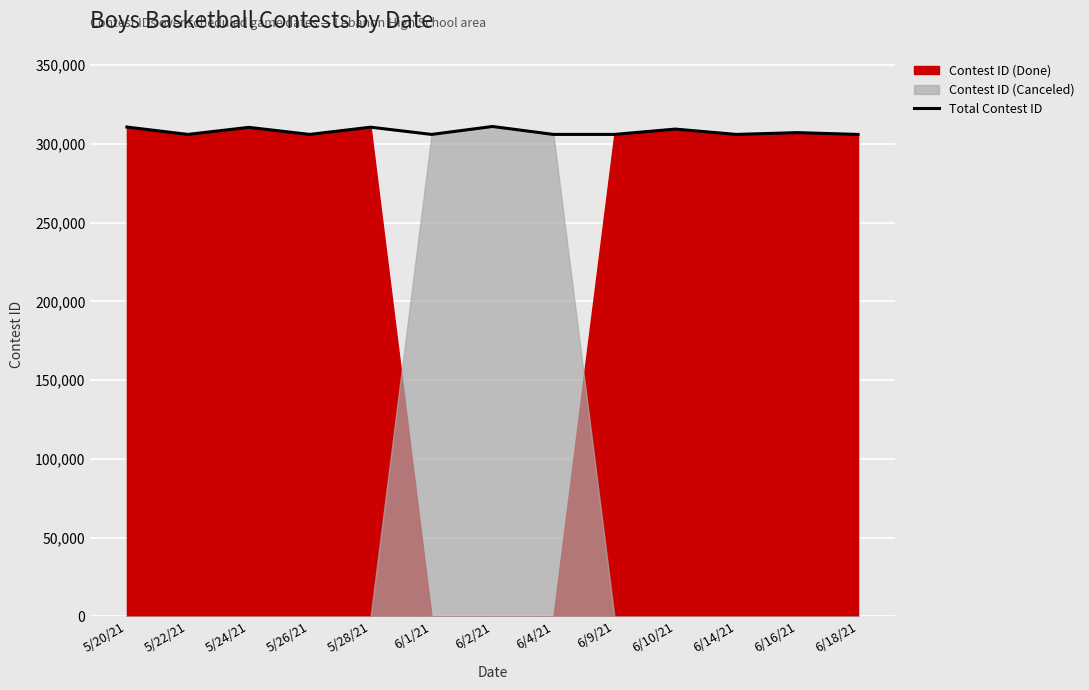

List the labels in order of value, largest first.

6/2/21, 5/20/21, 5/28/21, 5/24/21, 6/10/21, 6/16/21, 6/18/21, 6/14/21, 6/9/21, 6/4/21, 6/1/21, 5/26/21, 5/22/21